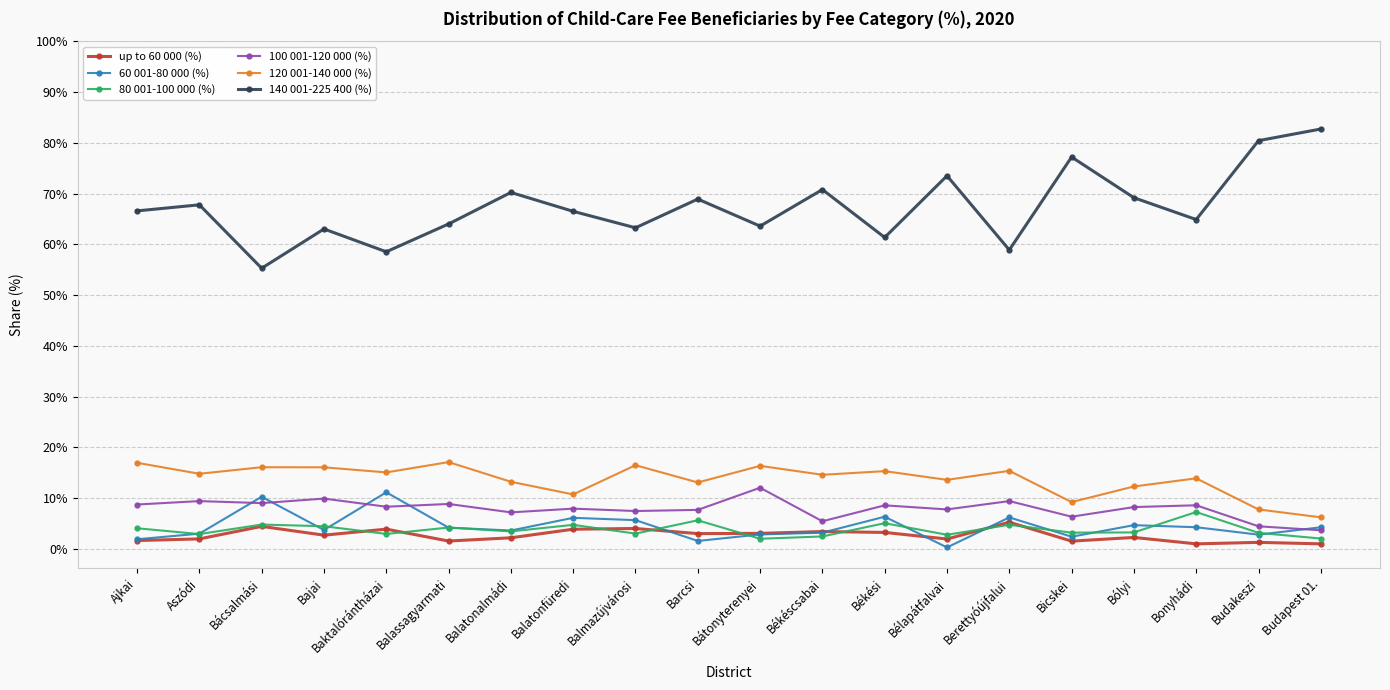

Is this an area chart (filled region under the line)?

No